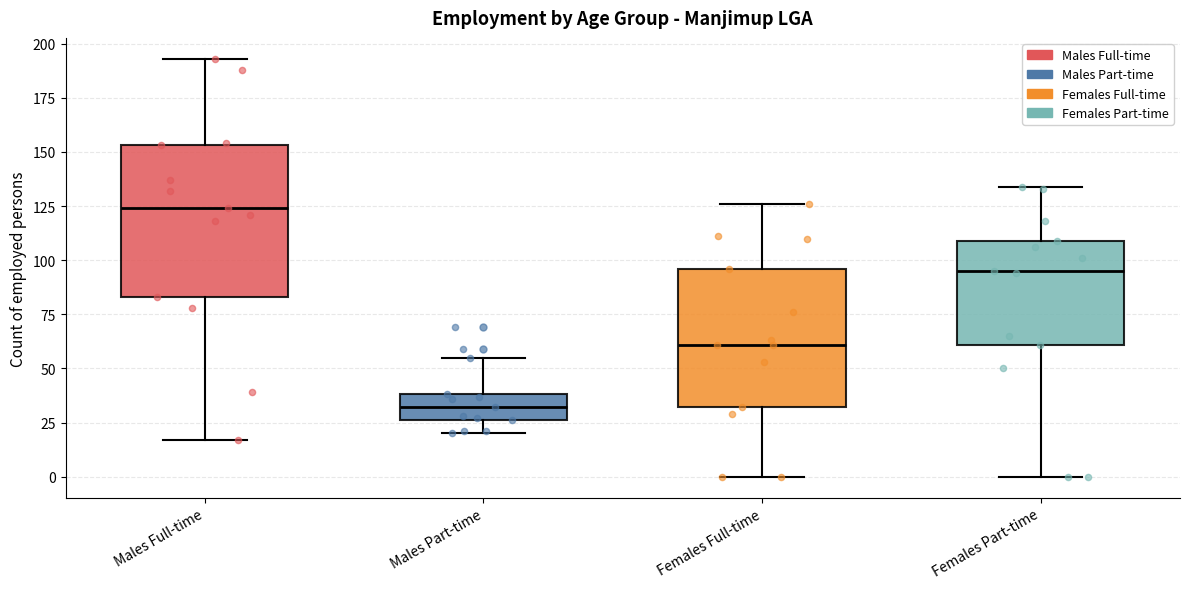

Reading left to right, transcribe this box plot: for each box, give where its median line is, the range the box spans, and where its two whiskers end, as read against the y-axis. The values are not printed on the chart, so give them approximately, as read against the axis.

Males Full-time: median 125, box 85 to 155, whiskers 15 to 195
Males Part-time: median 30, box 25 to 40, whiskers 20 to 55
Females Full-time: median 60, box 30 to 95, whiskers 0 to 125
Females Part-time: median 95, box 60 to 110, whiskers 0 to 135